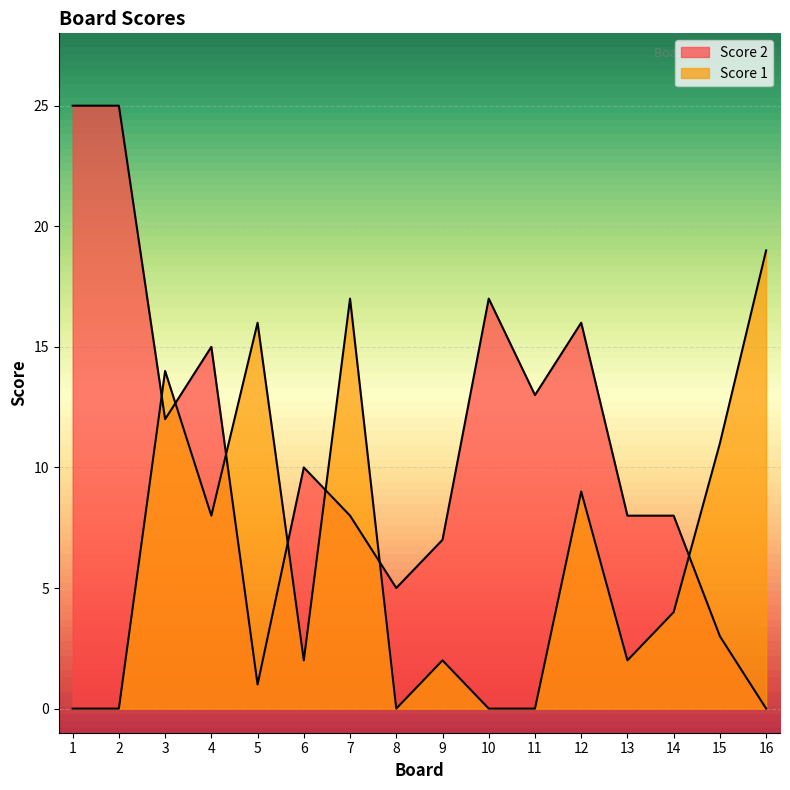

How many Score 1 values are between 0 and 14?

13